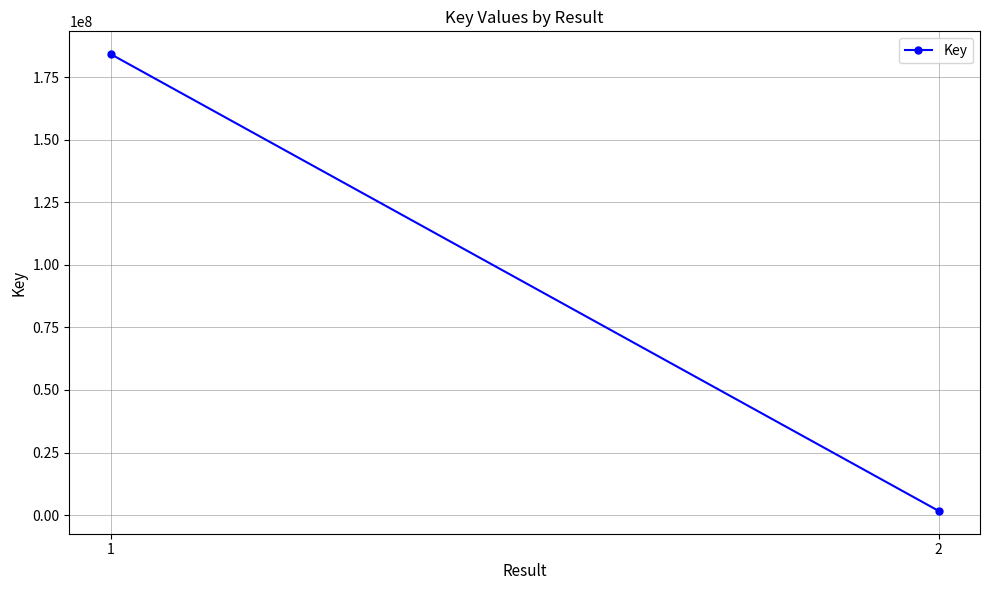

Which category has the highest value across all series?

1